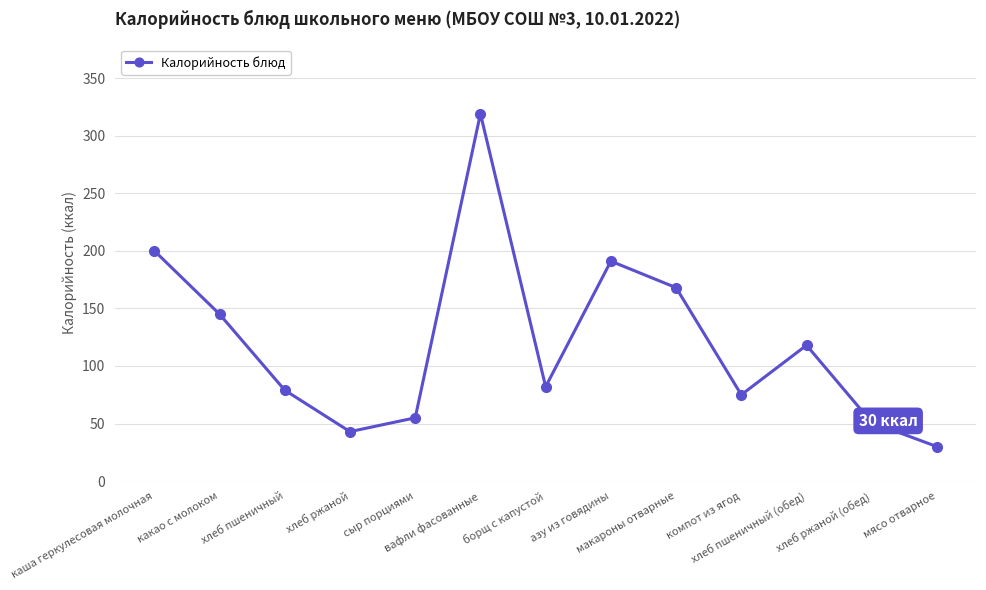

What is the sum of all values?

1556